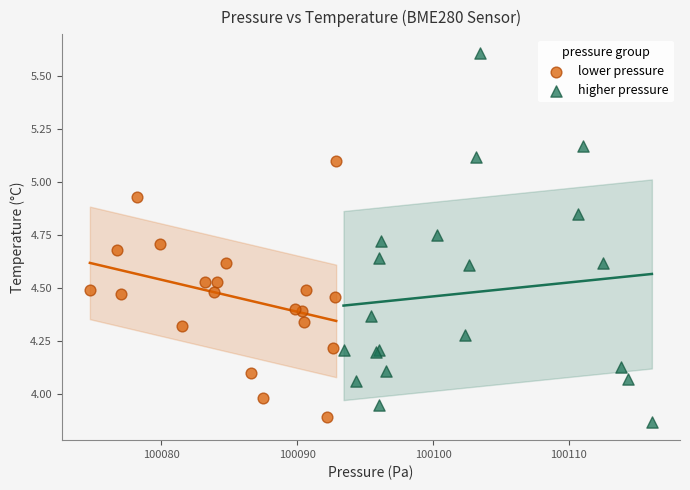

Which series has the largest Y range (max minus min)?

higher pressure